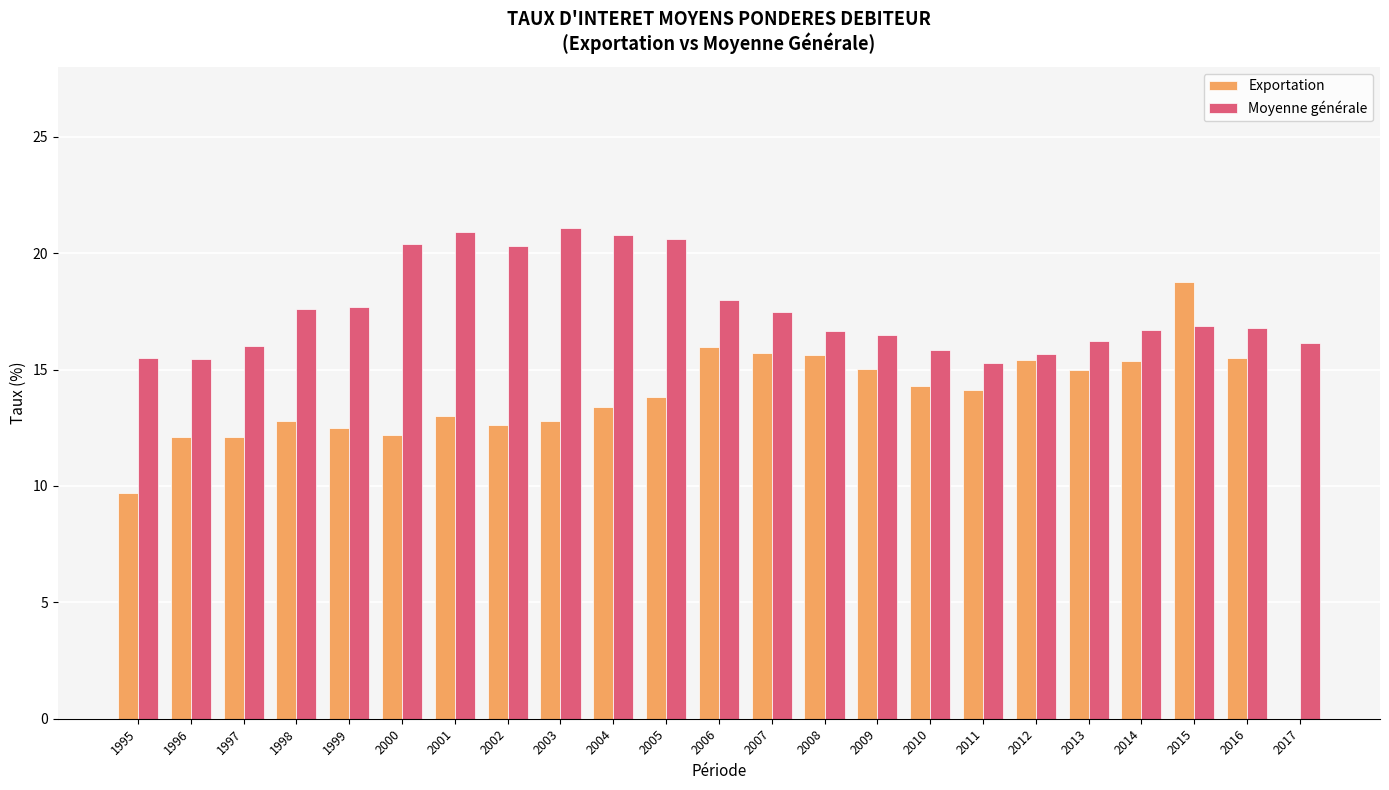

At which label does Exportation reach its peak?

2015